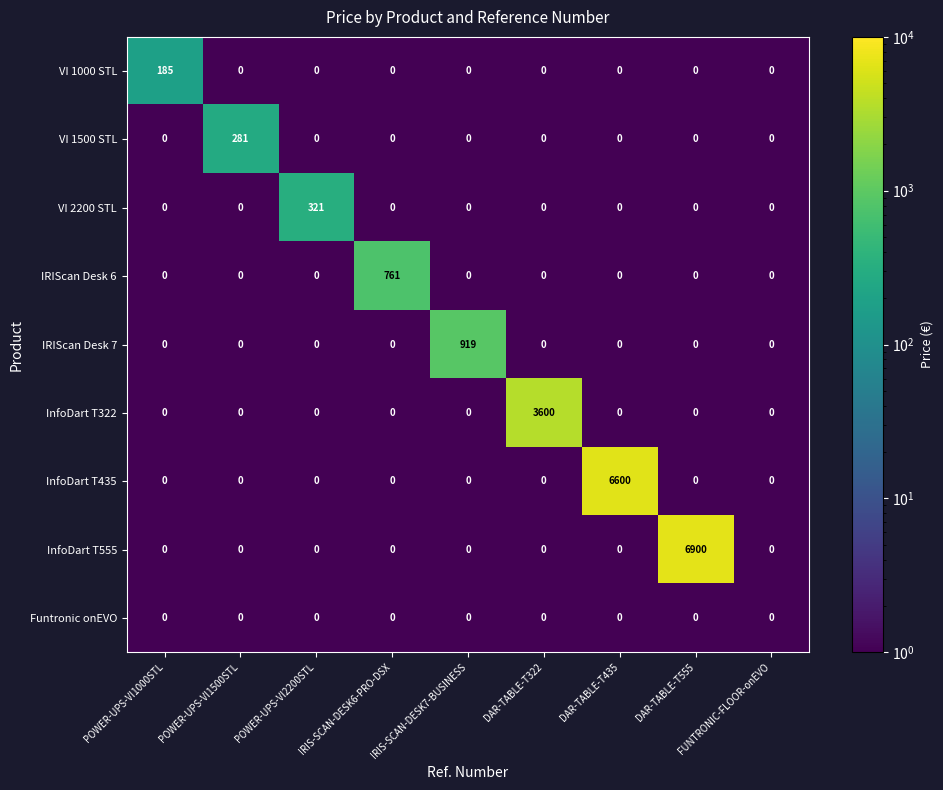

What is the difference between the InfoDart T435 values at IRIS-SCAN-DESK7-BUSINESS and DAR-TABLE-T435?

6600